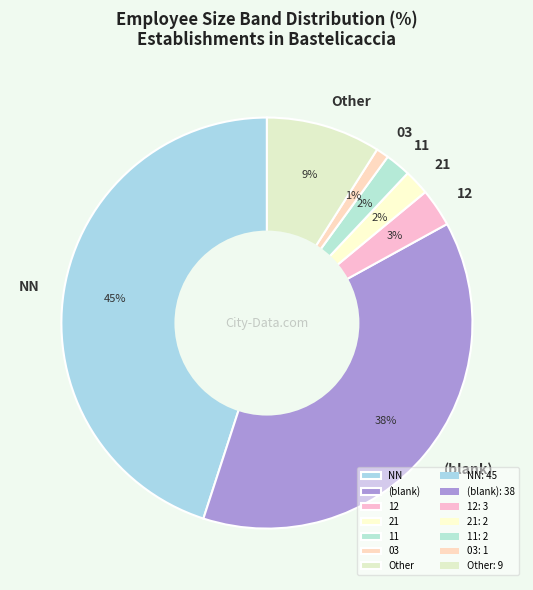

What is the ratio of the value at 11 to the value at NN?

0.0